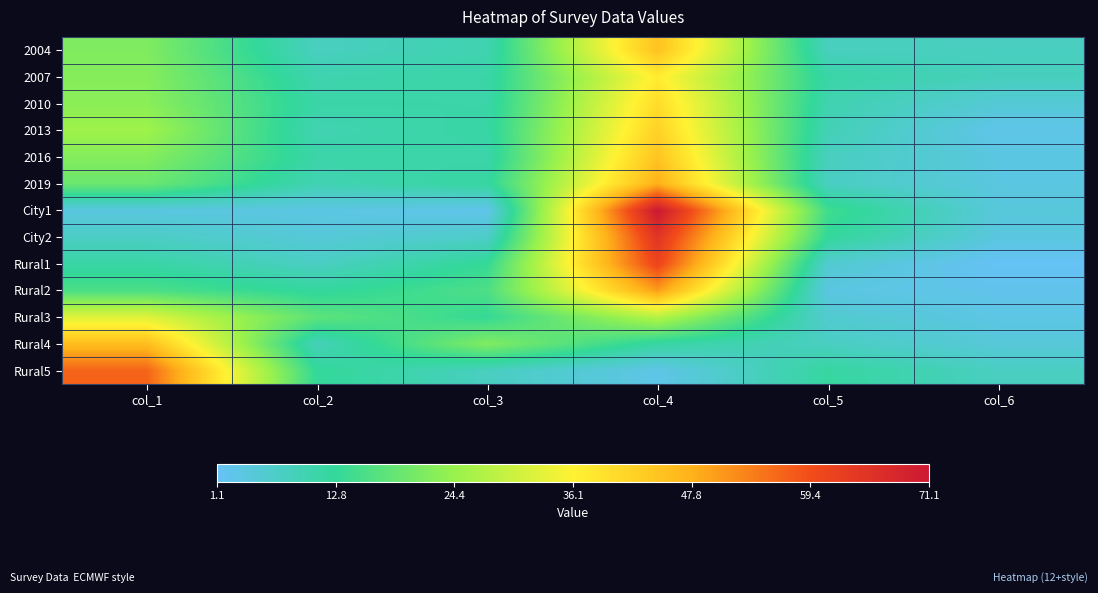

Reading left to right, what are all the values shown in this chart?

2004: col_1=21.6	col_2=7.9	col_3=9.9	col_4=44.7	col_5=8.0	col_6=7.9
2007: col_1=22.3	col_2=10.0	col_3=11.0	col_4=37.2	col_5=11.1	col_6=8.3
2010: col_1=22.8	col_2=11.1	col_3=10.9	col_4=40.2	col_5=9.9	col_6=5.1
2013: col_1=25.2	col_2=9.6	col_3=11.4	col_4=42.0	col_5=9.1	col_6=2.7
2016: col_1=22.1	col_2=10.9	col_3=10.7	col_4=44.5	col_5=8.0	col_6=3.8
2019: col_1=19.3	col_2=9.4	col_3=11.9	col_4=47.9	col_5=7.7	col_6=3.8
City1: col_1=3.9	col_2=3.6	col_3=2.5	col_4=71.1	col_5=14.4	col_6=4.5
City2: col_1=7.3	col_2=4.7	col_3=6.8	col_4=64.7	col_5=12.6	col_6=4.0
Rural1: col_1=11.3	col_2=7.5	col_3=13.1	col_4=61.2	col_5=5.8	col_6=1.1
Rural2: col_1=15.7	col_2=12.2	col_3=15.8	col_4=50.2	col_5=3.7	col_6=2.4
Rural3: col_1=32.5	col_2=17.6	col_3=13.1	col_4=27.7	col_5=5.9	col_6=3.3
Rural4: col_1=45.8	col_2=8.6	col_3=21.7	col_4=11.5	col_5=7.7	col_6=4.7
Rural5: col_1=56.7	col_2=12.8	col_3=7.9	col_4=3.0	col_5=11.9	col_6=7.7